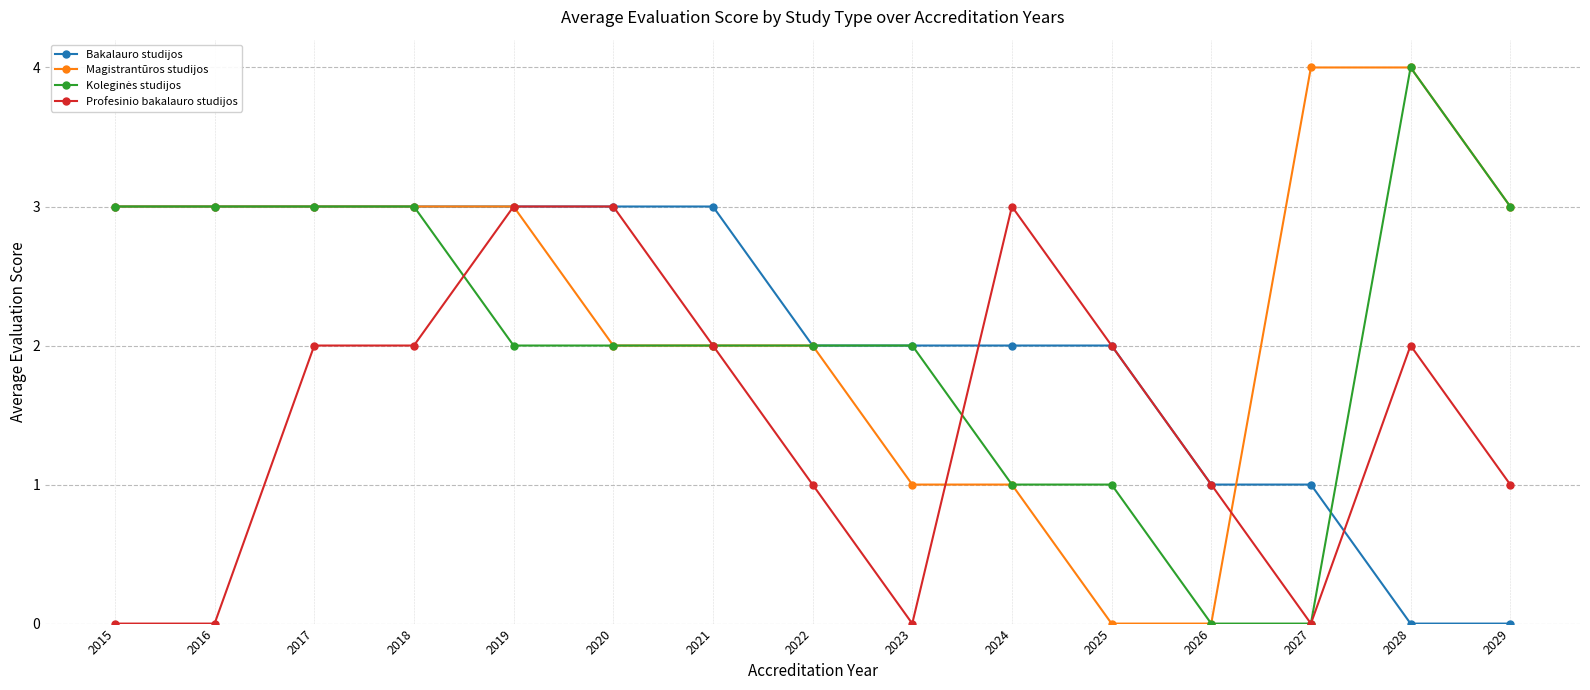

True or false: Profesinio bakalauro studijos has more than 0 points higher than both neighbors.

True